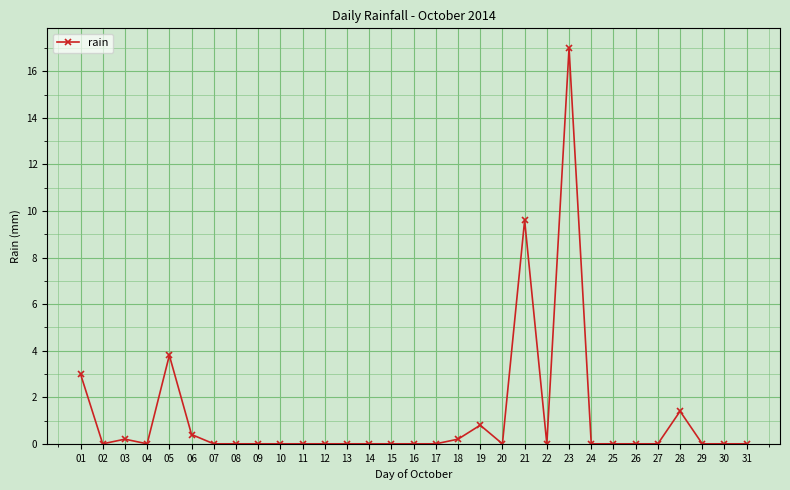

The chart shows a value of 1.0 at 01. True or false?

False